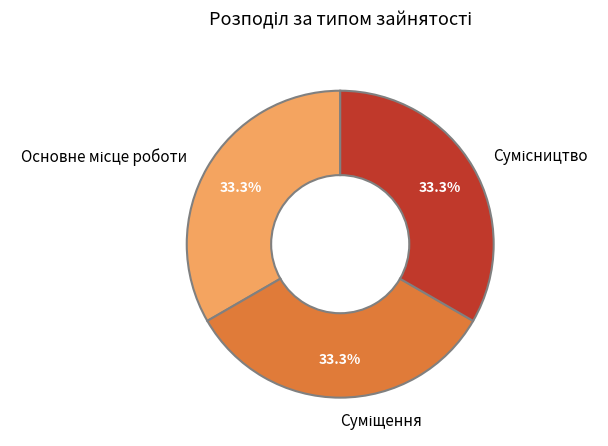

Does any single category account for the majority?

No